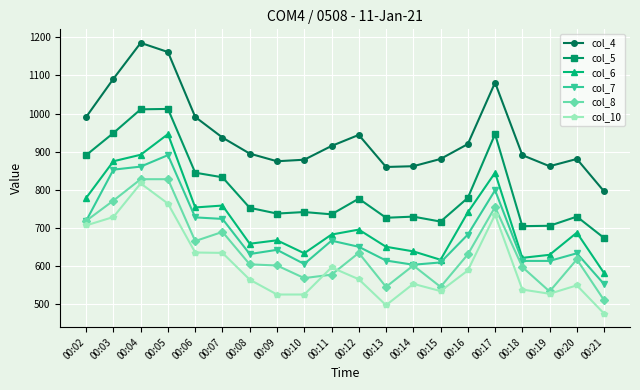

True or false: col_7 has more than 1 points higher than both neighbors.

True